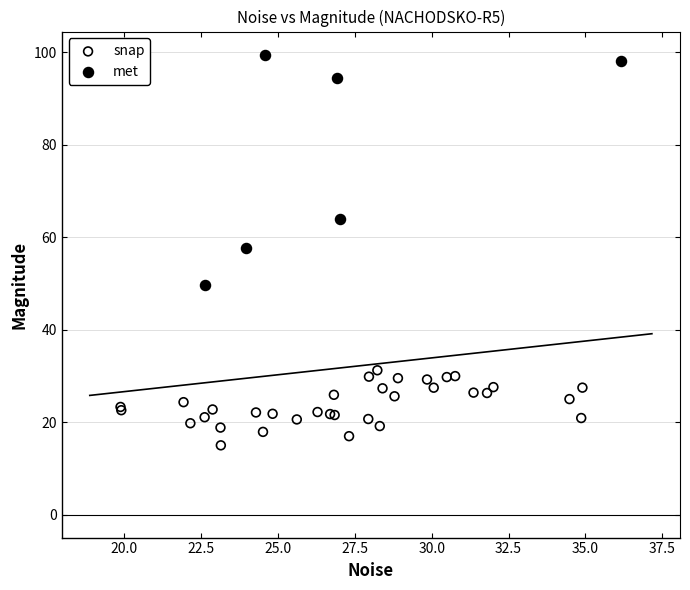

Which series reaches the minimum Y coordinate?

snap